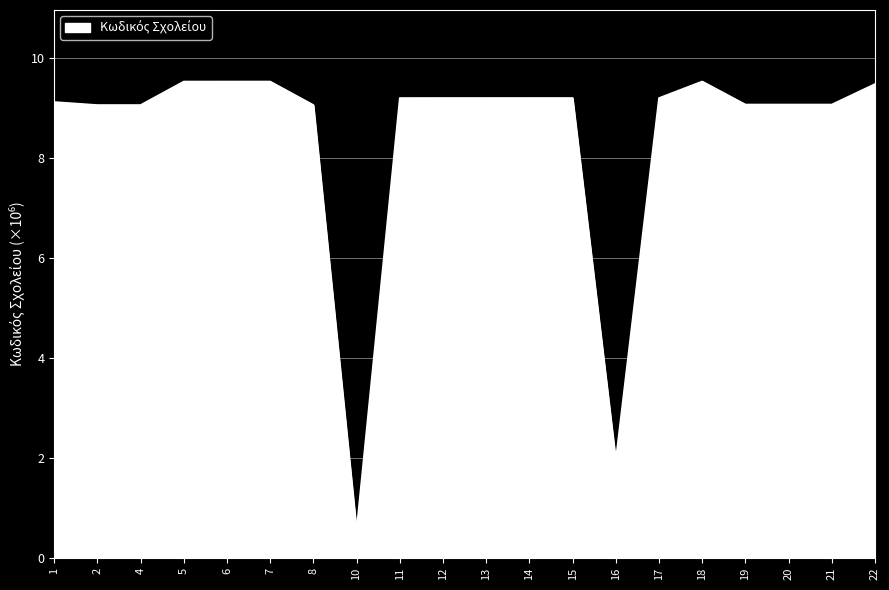

Where is the data nearest to the value 5?

16